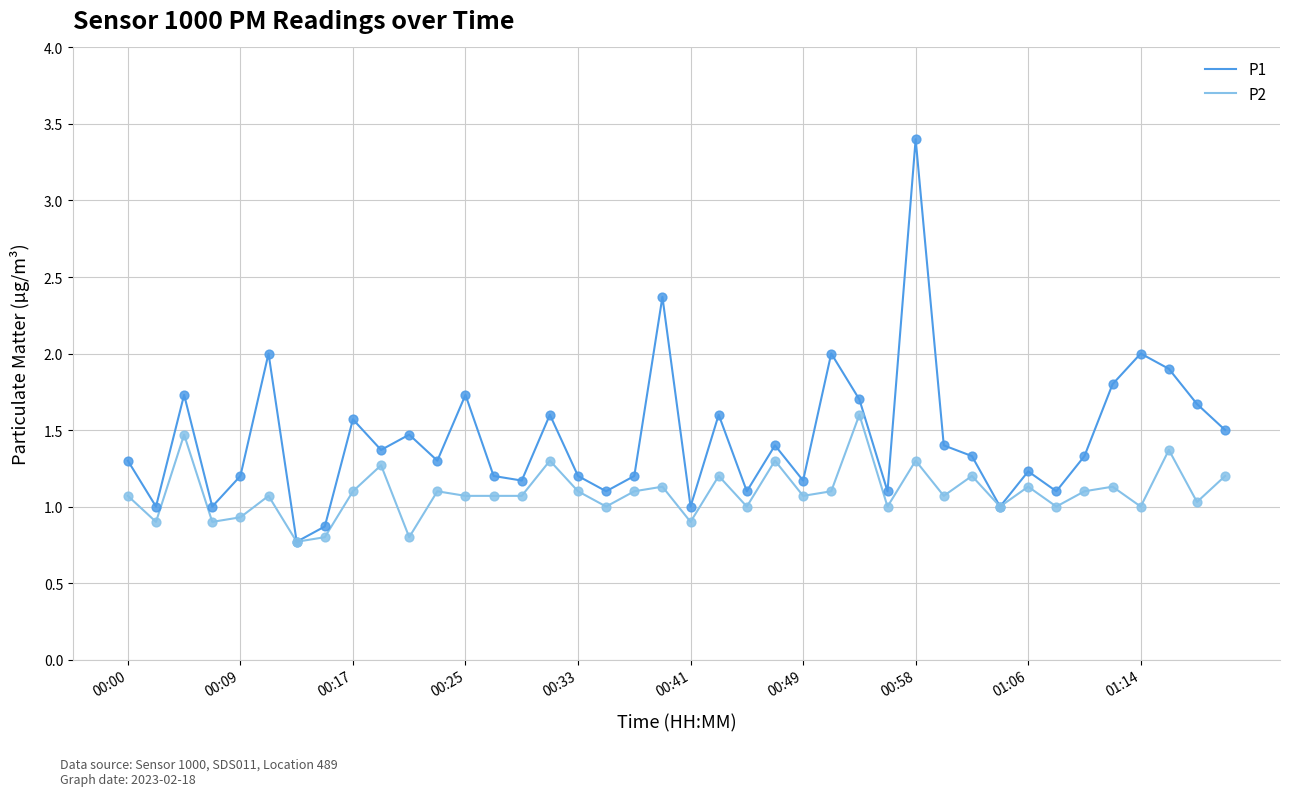

Which series has the largest total across all categories?

P1